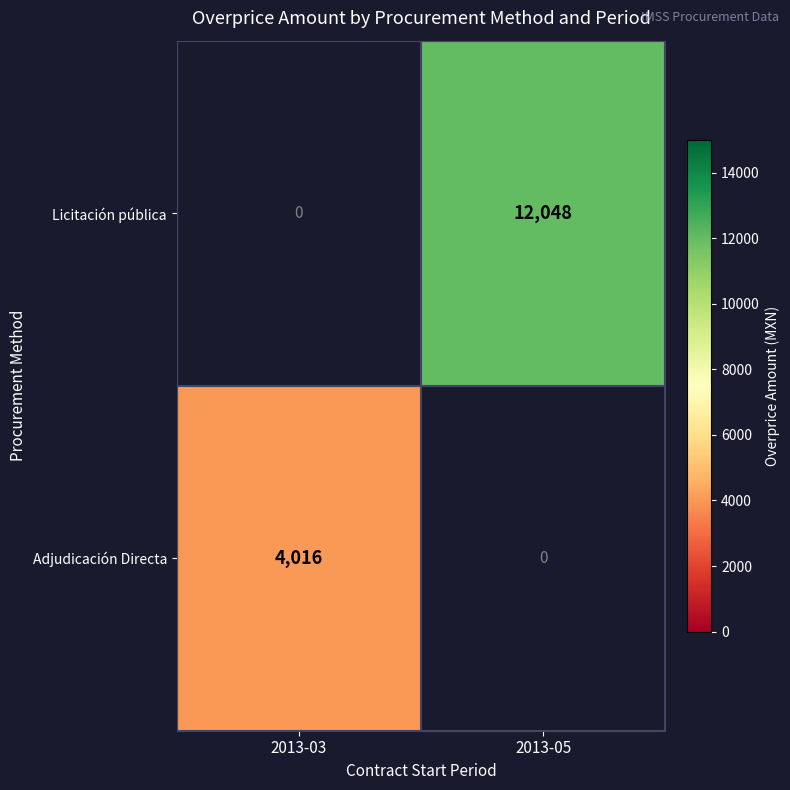

The Adjudicación Directa series shows -1290 at 2013-05. True or false?

False